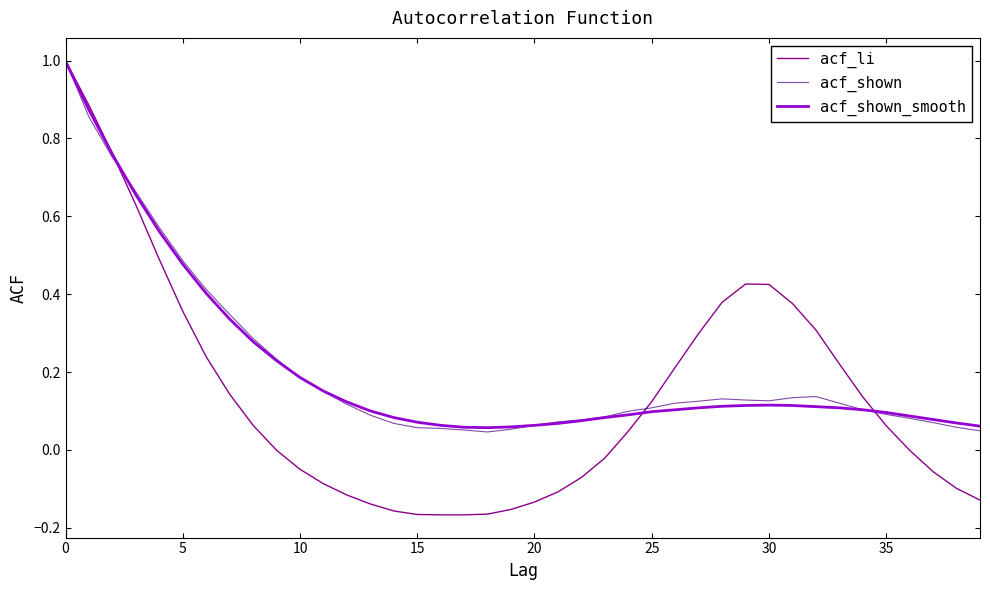

Which series ends up on top after the final intersection of acf_li and acf_shown_smooth?

acf_shown_smooth